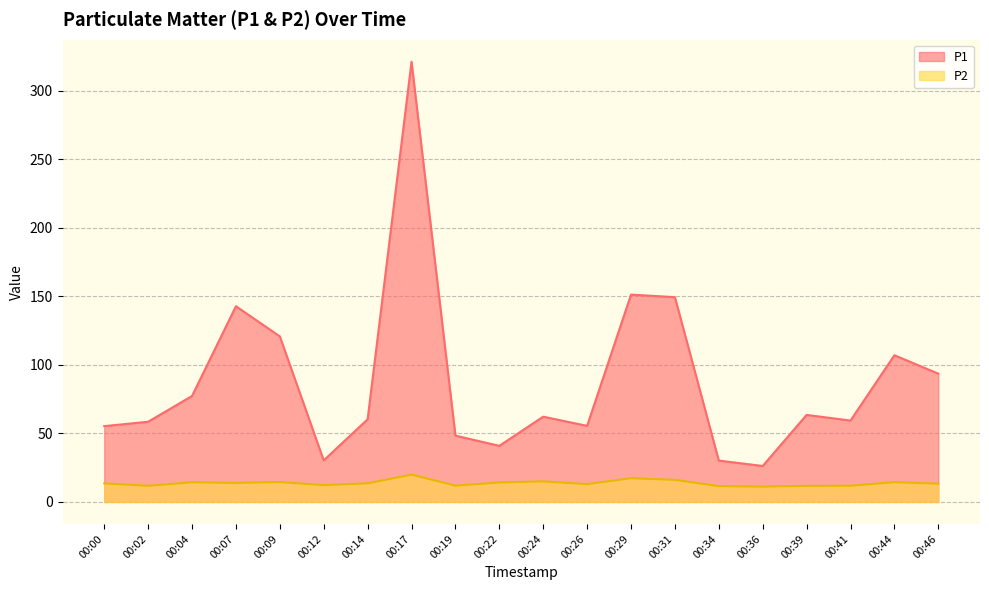

How many interior local valleys does the P2 series have?

6